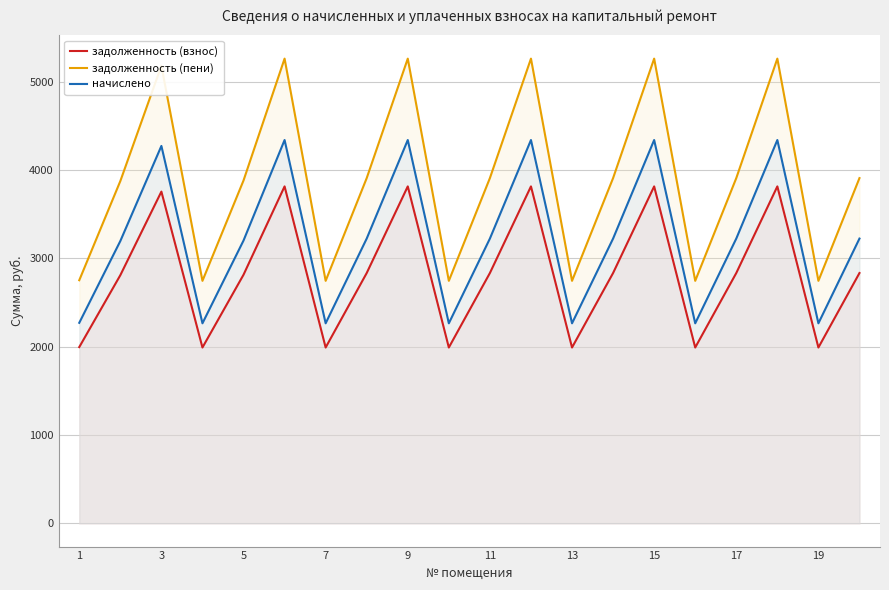

At how many categories does at least one series exceed 4244?

6